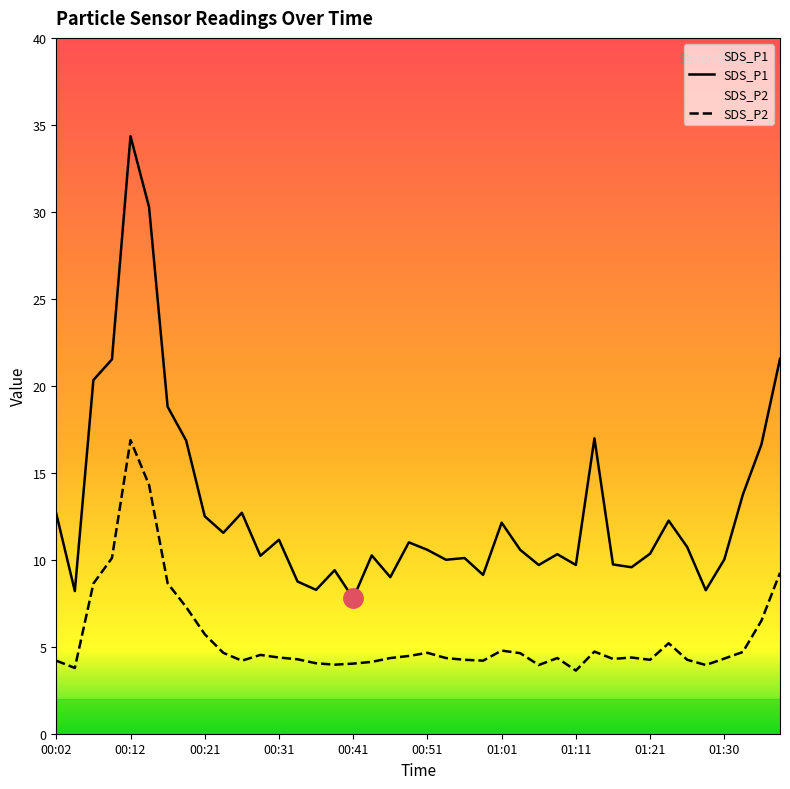

List the series in order of their overall mean, highest first.

SDS_P1, SDS_P2